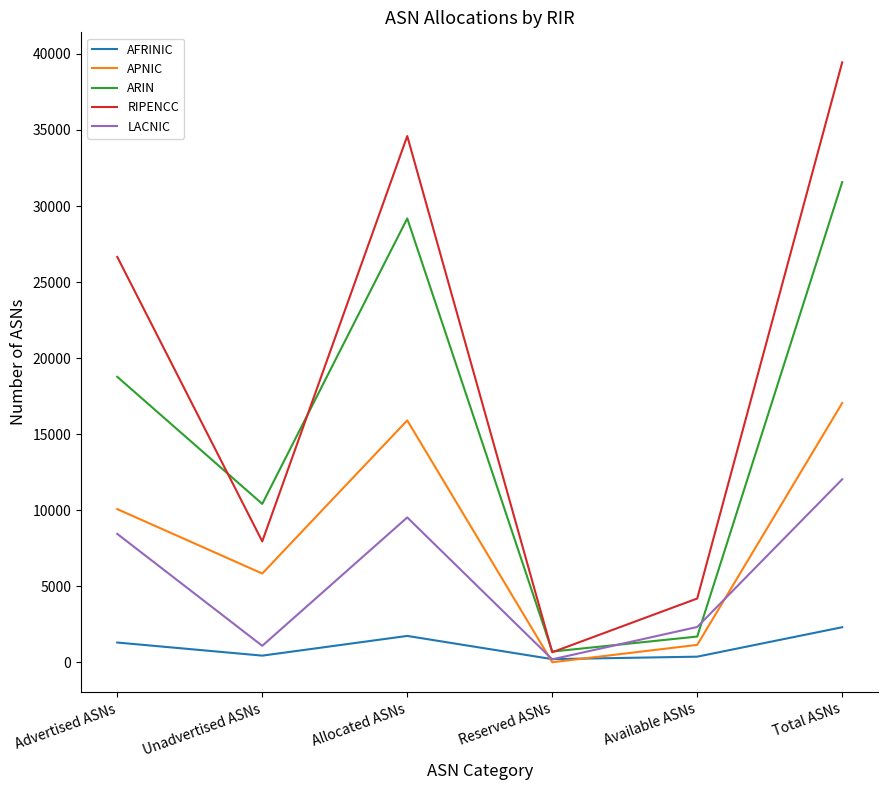

Rank the categories by ARIN value from lowest to highest.

Reserved ASNs, Available ASNs, Unadvertised ASNs, Advertised ASNs, Allocated ASNs, Total ASNs